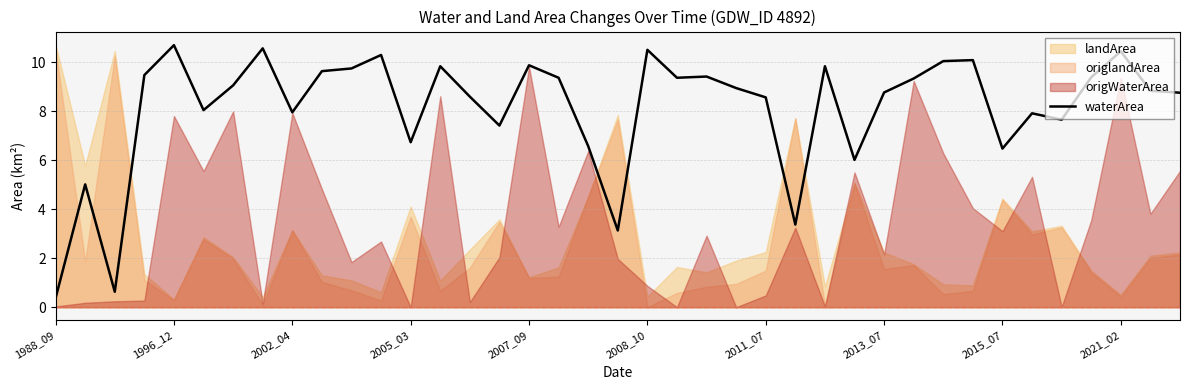

Which category has the lowest value in the waterArea series?

1988_09